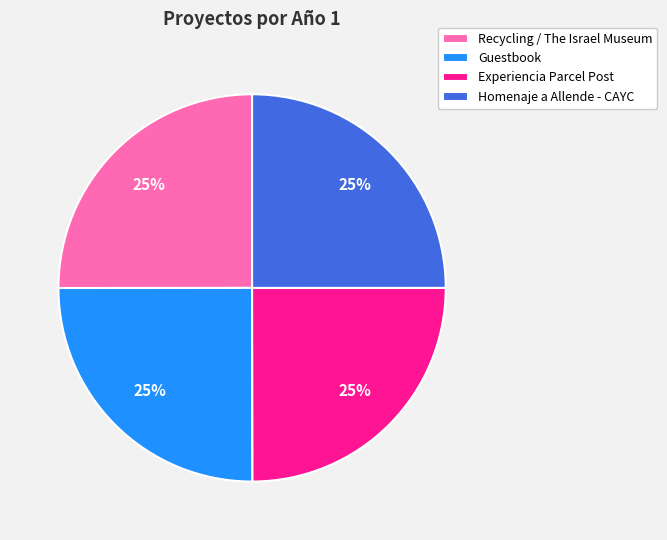

Is it true that Experiencia Parcel Post is 25% of the pie?

True